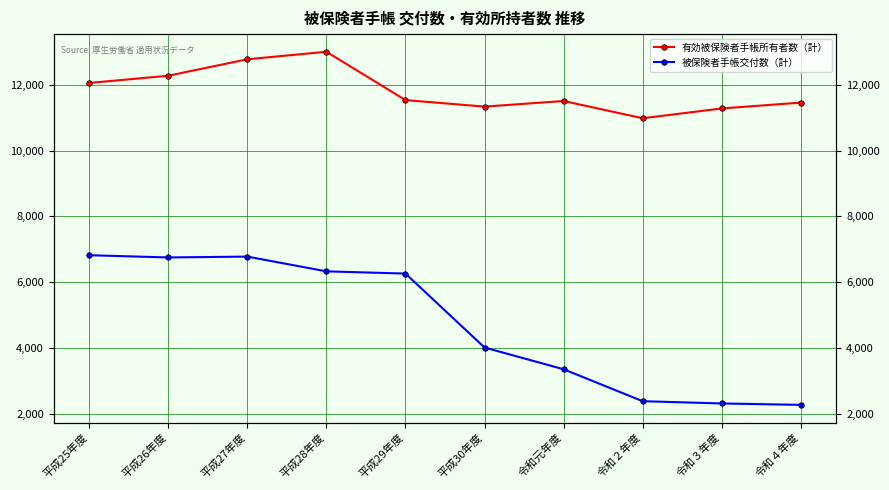

True or false: 被保険者手帳交付数（計） has more than 0 points higher than both neighbors.

True